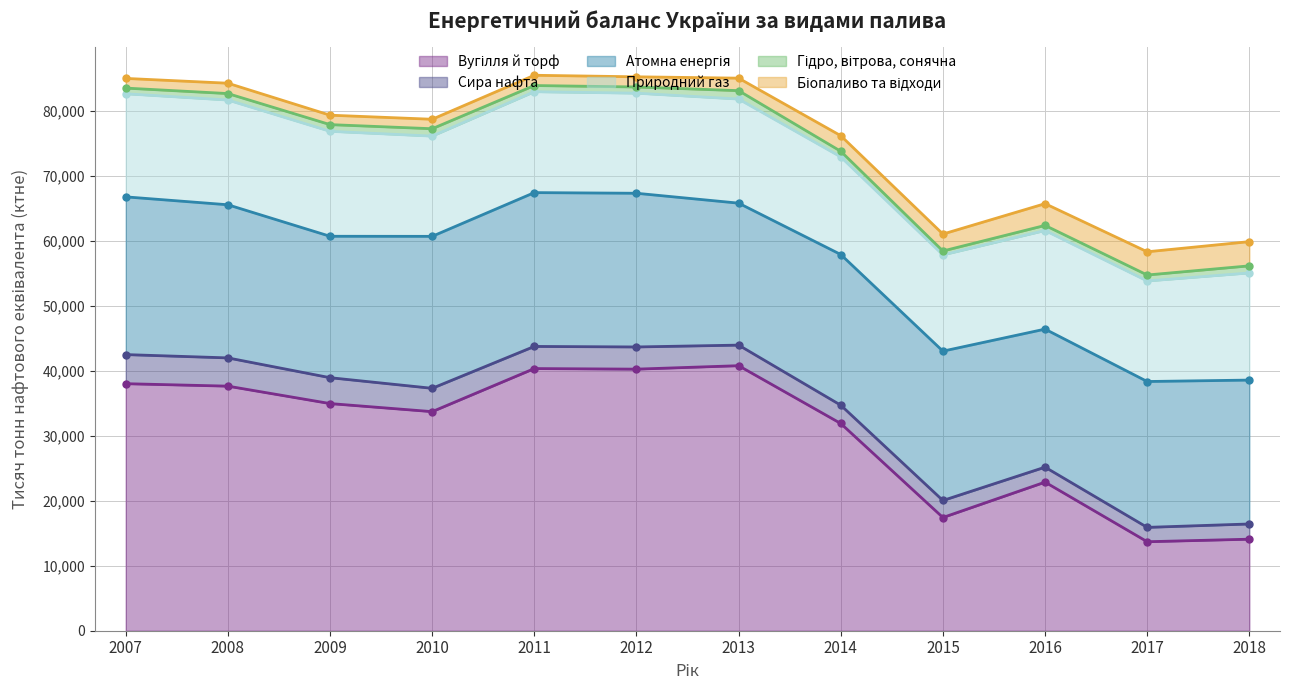

What is the spread (max minus min) of values at 2008?

36646